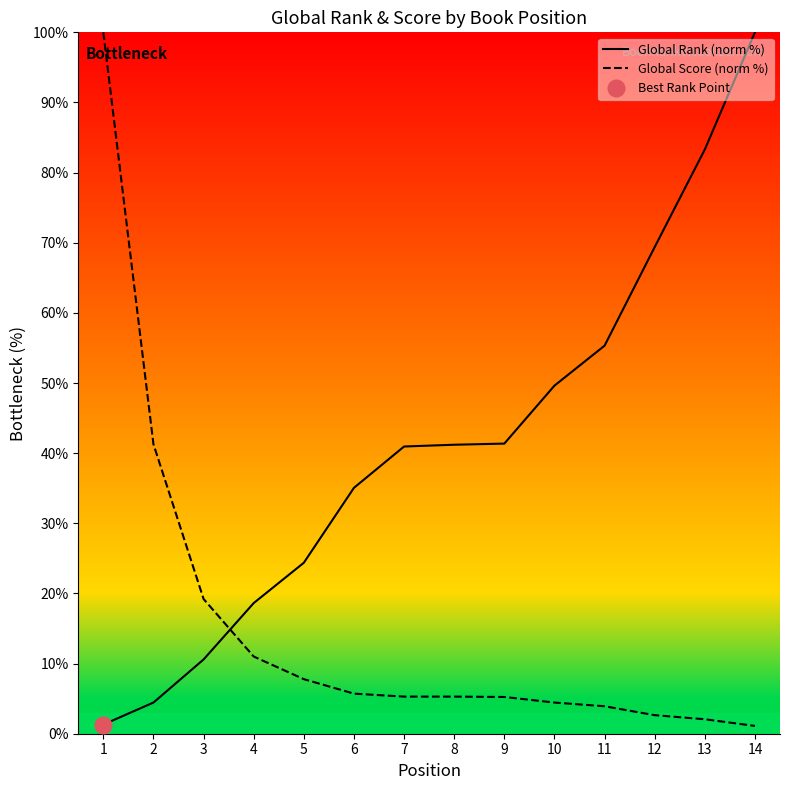

What is the maximum value shown in the chart?

100.0